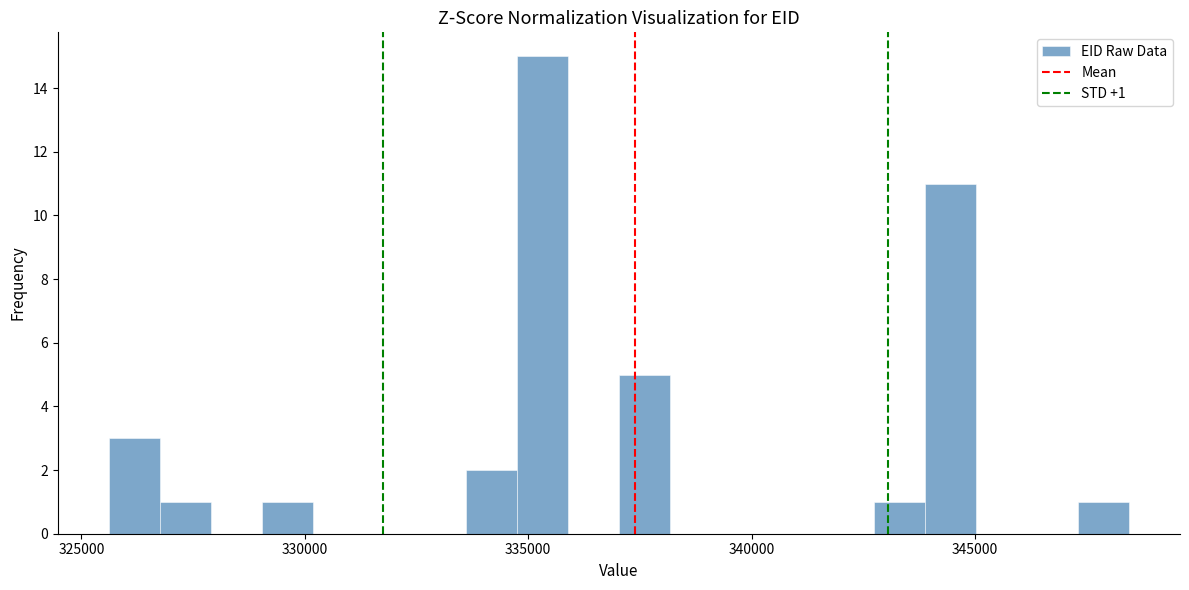

Around what value on the x-axis is the tallest bar? Give the approximate position of its centre, as read against the axis.

335500